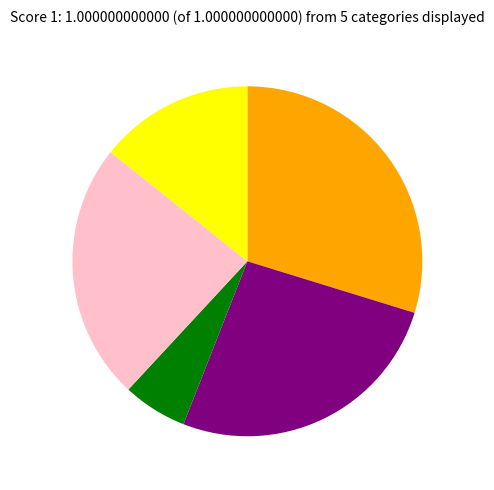

How many slices are in this pie chart?

5